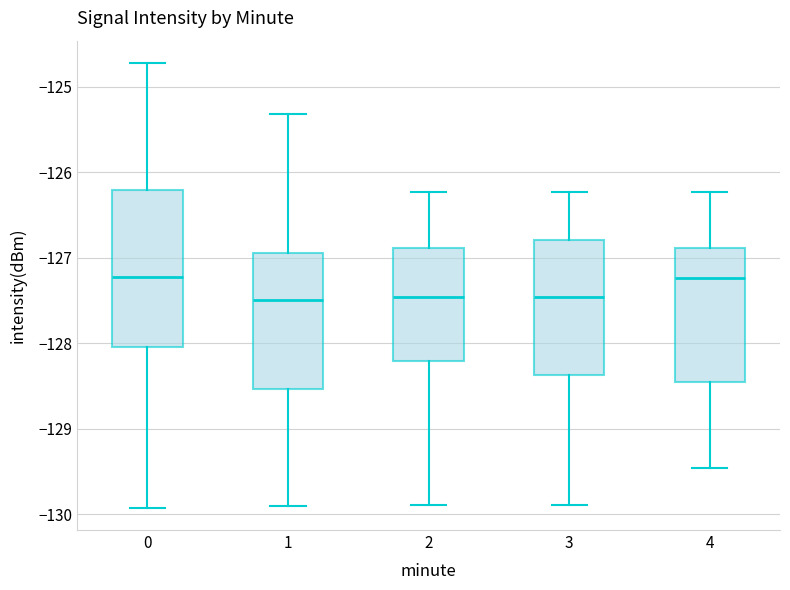

Comparing the boxes themselves (not the whiskers), which one is the tallest?

0